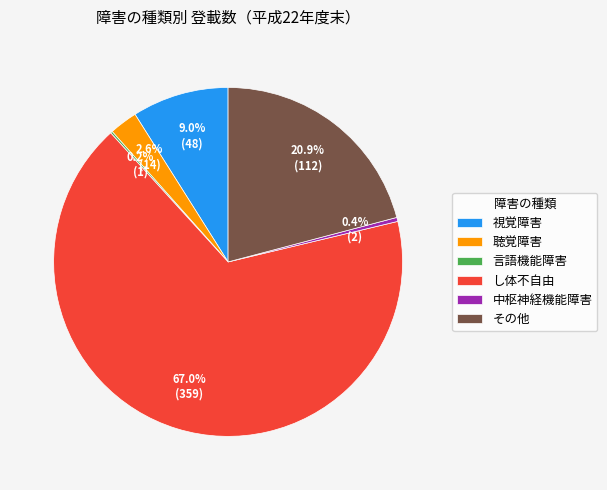

Which has a higher value, 視覚障害 or 中枢神経機能障害?

視覚障害